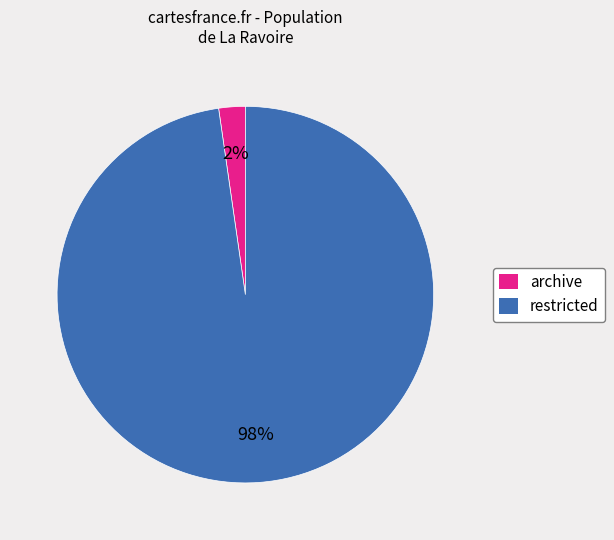

Which slice is the smallest?

archive